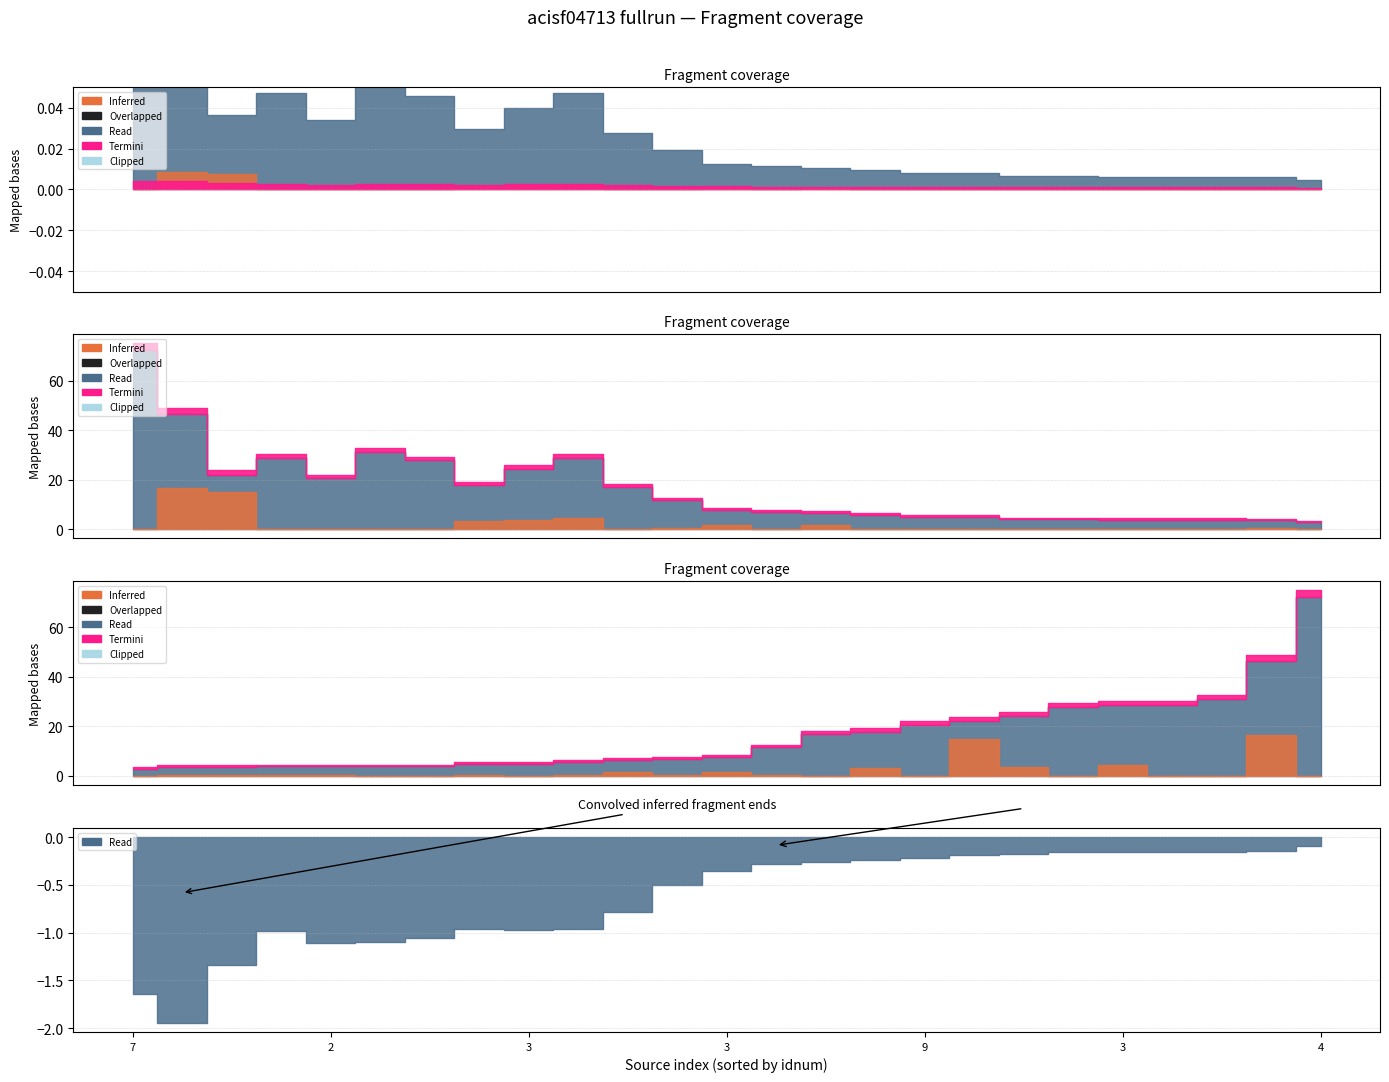

True or false: Inferred has more than 1 interior local peaks.

True